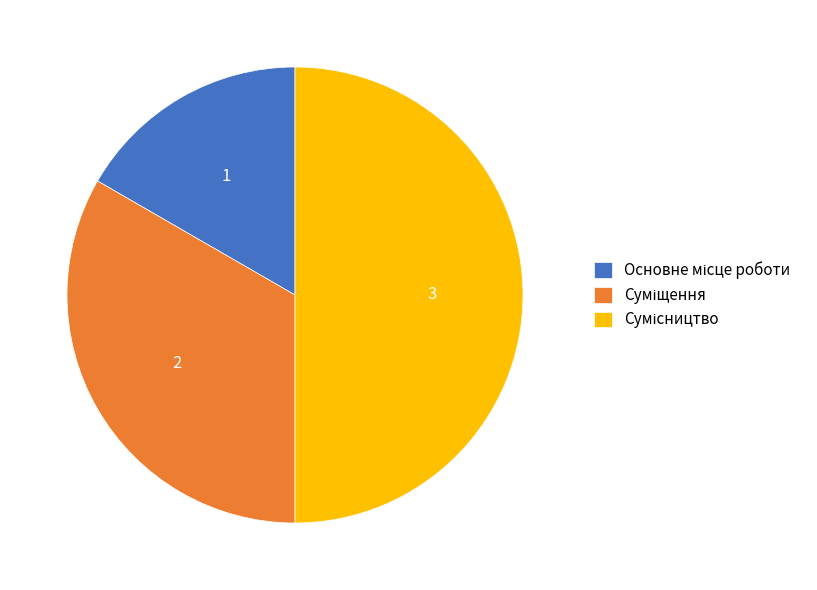

The Сумісництво slice represents 44% of the pie. True or false?

False